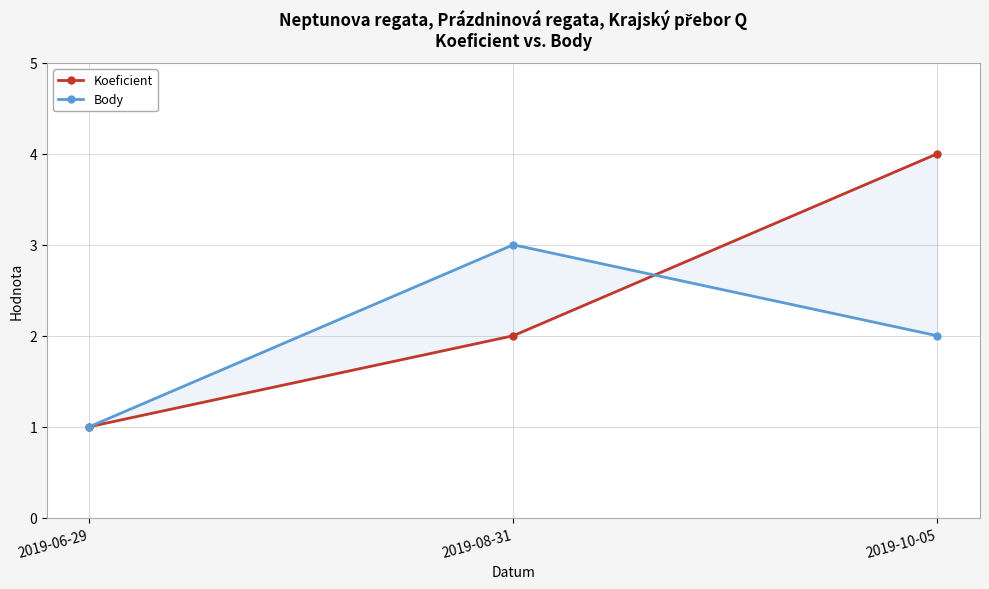

List the series in order of their overall mean, lowest first.

Body, Koeficient